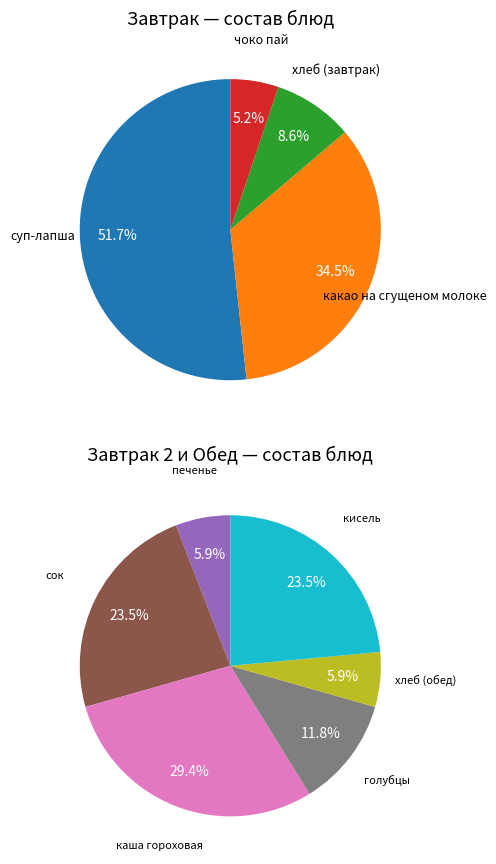

True or false: хлеб (обед) accounts for 1% of the total.

False